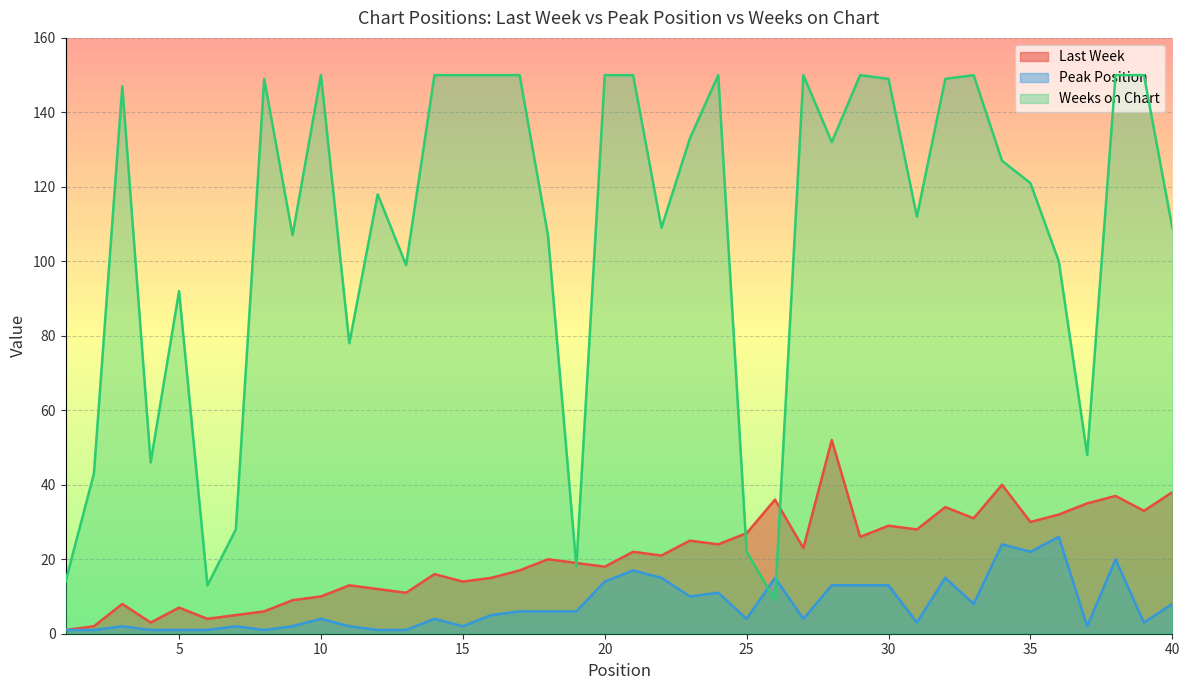

The Last Week series shows 15 at 16. True or false?

True